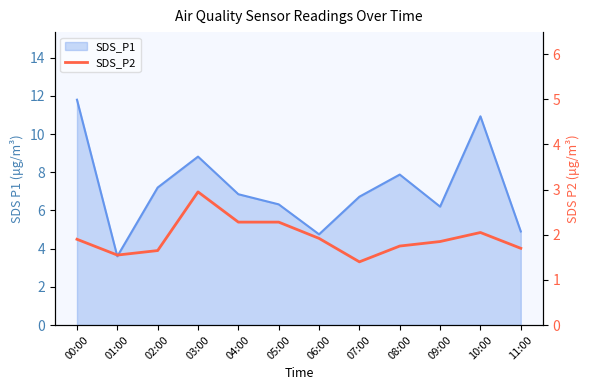

Is it true that the value at 09:00 is 3.1?

False